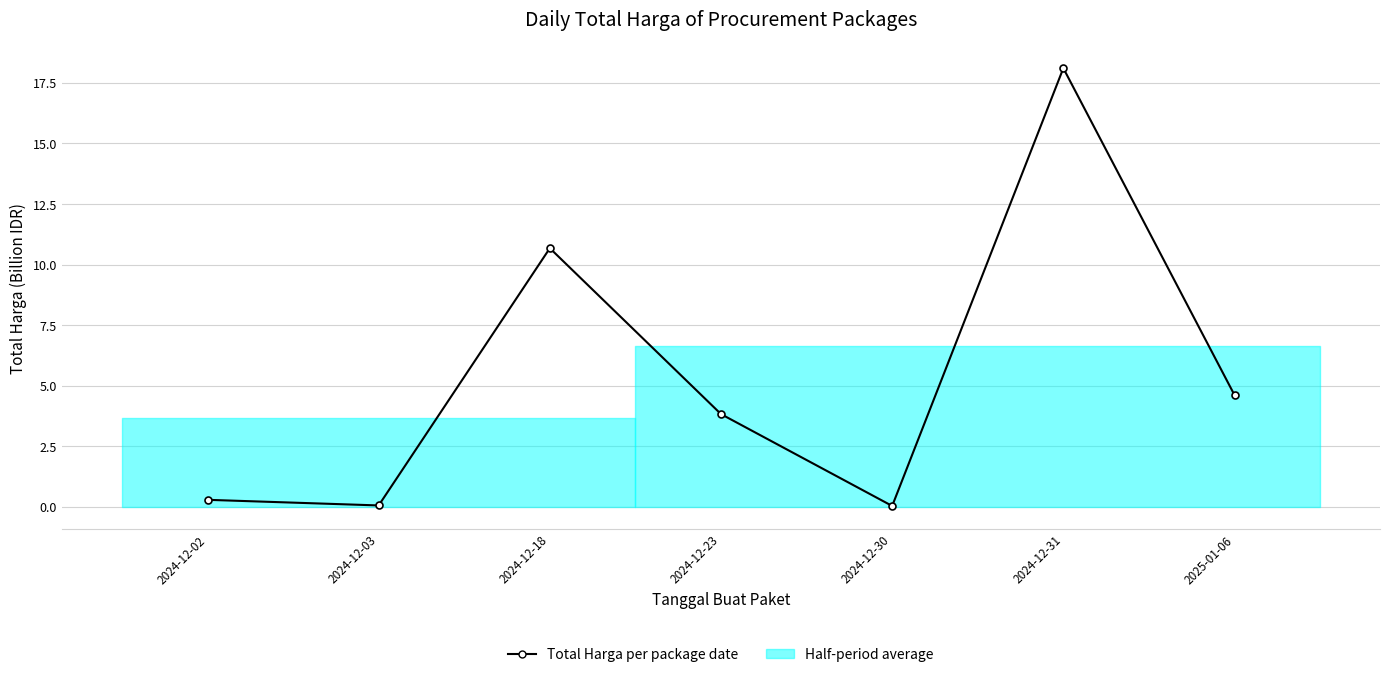

True or false: the data shows 0.5 at 2024-12-02.

False